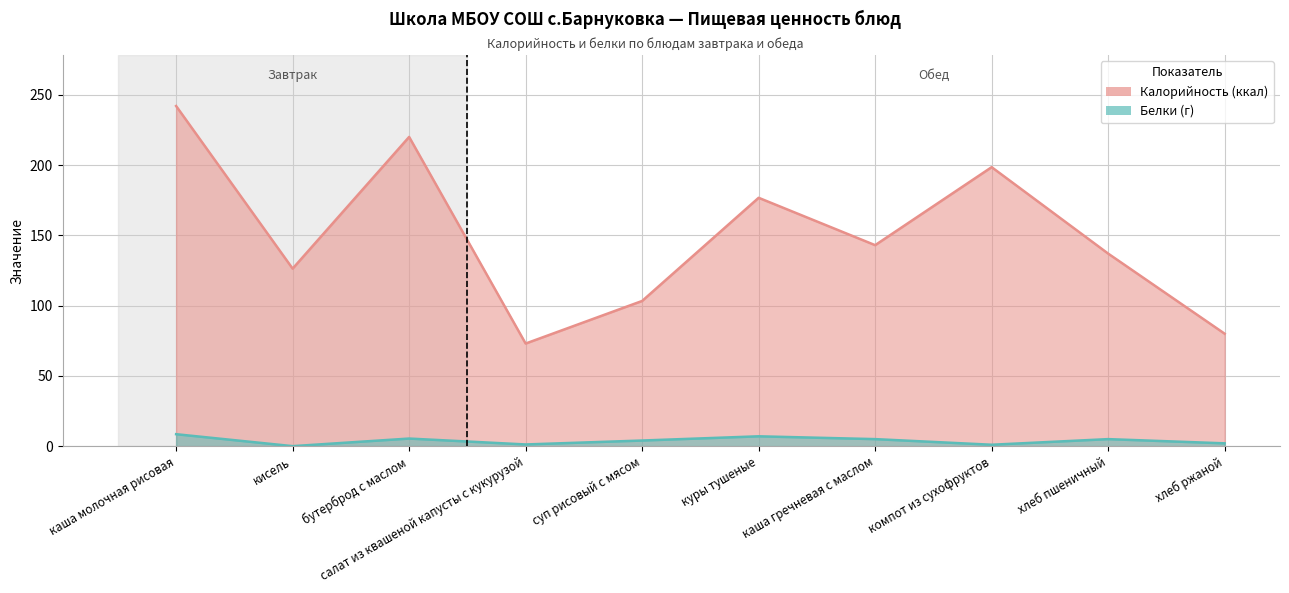

Does the chart have visible grid lines?

Yes